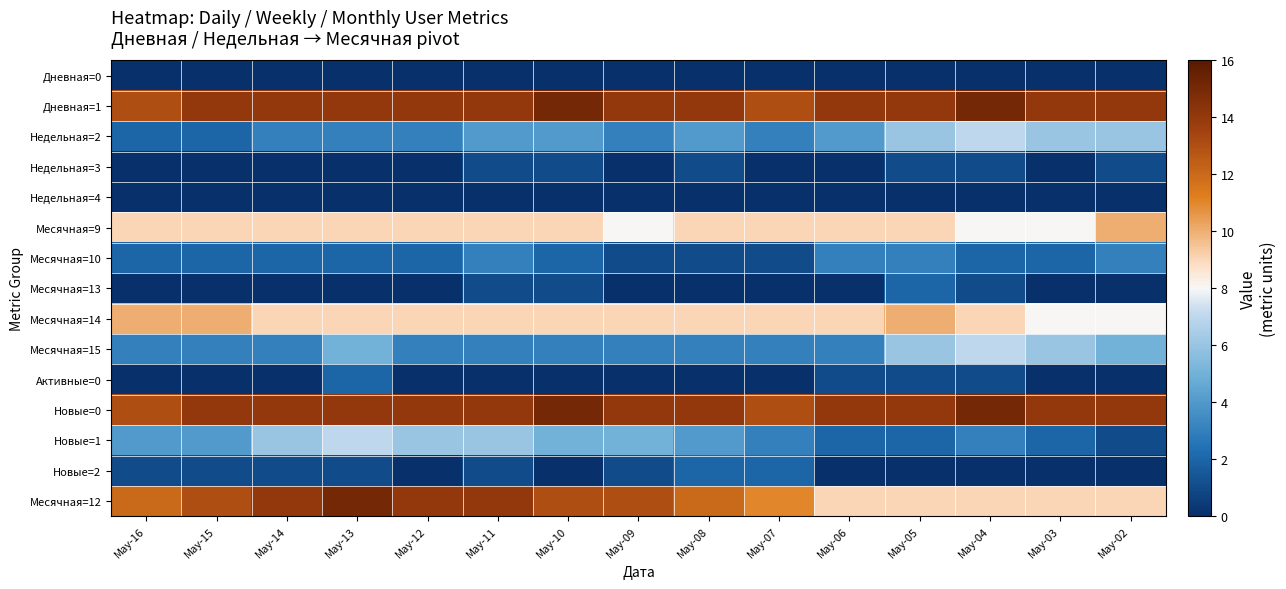

Which series has the largest total across all categories?

Дневная=1